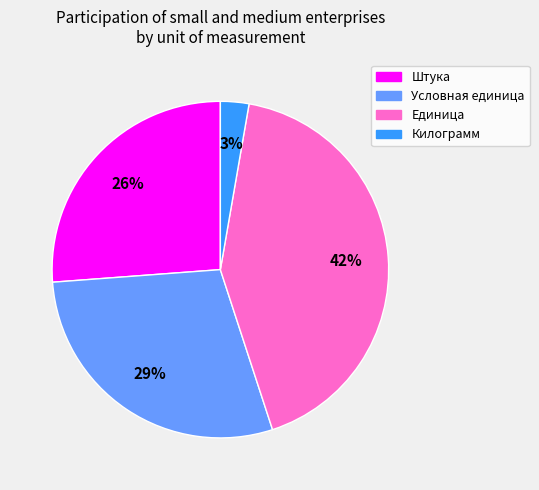

What percentage is the Единица slice, to the nearest percent?

42%